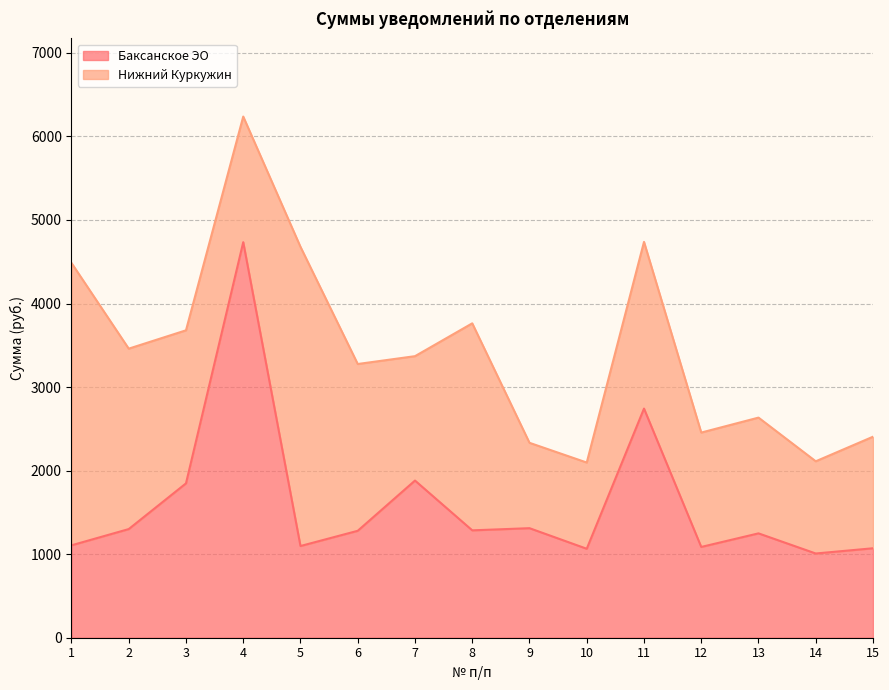

At which category does the data reach its first local peak?

4